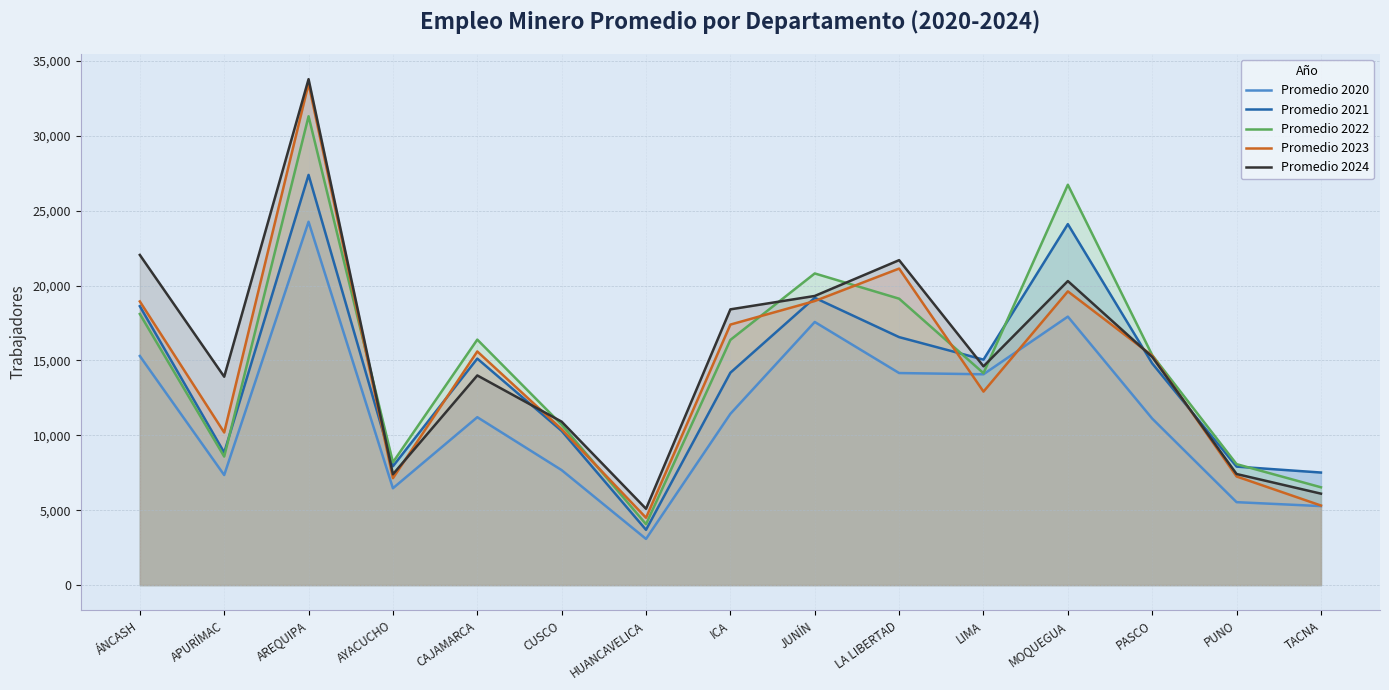

At which label does Promedio 2024 first exceed 14608?

ÁNCASH